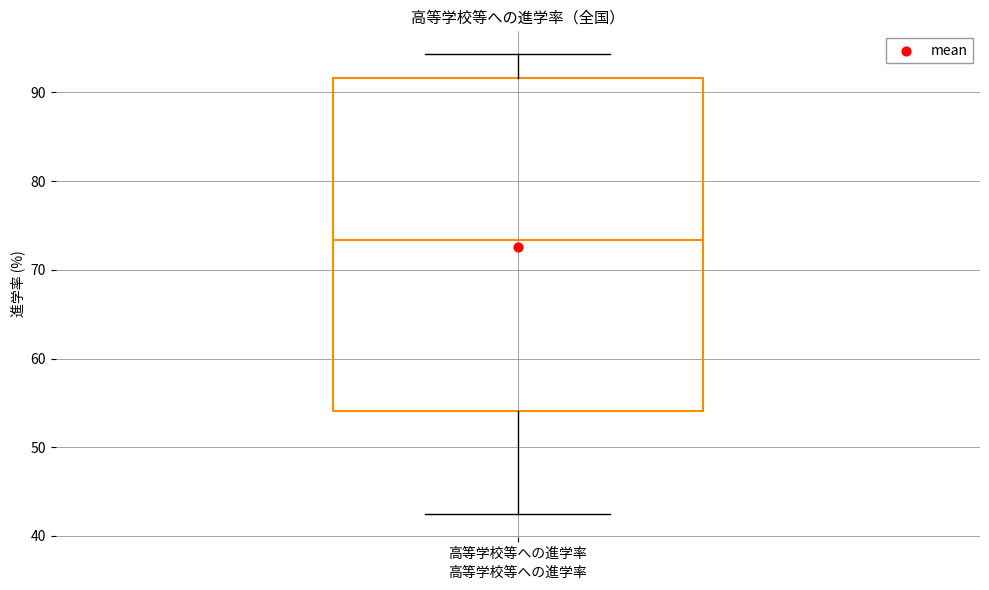

Transcribe this box plot: give where the median line is, the range the box spans, and where the two whiskers end, as read against the y-axis. The values are not printed on the chart, so give them approximately, as read against the axis.

median 73, box 54 to 92, whiskers 43 to 94